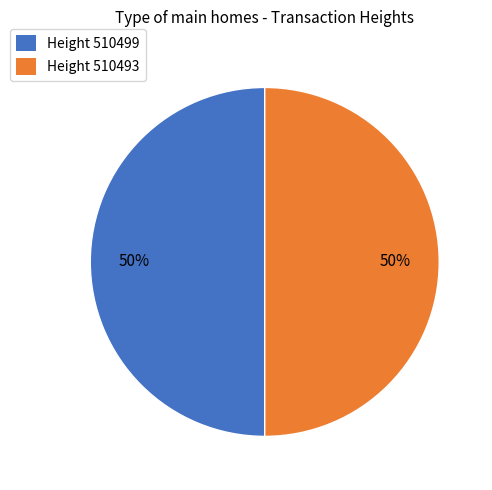

The Height 510499 slice represents 63% of the pie. True or false?

False